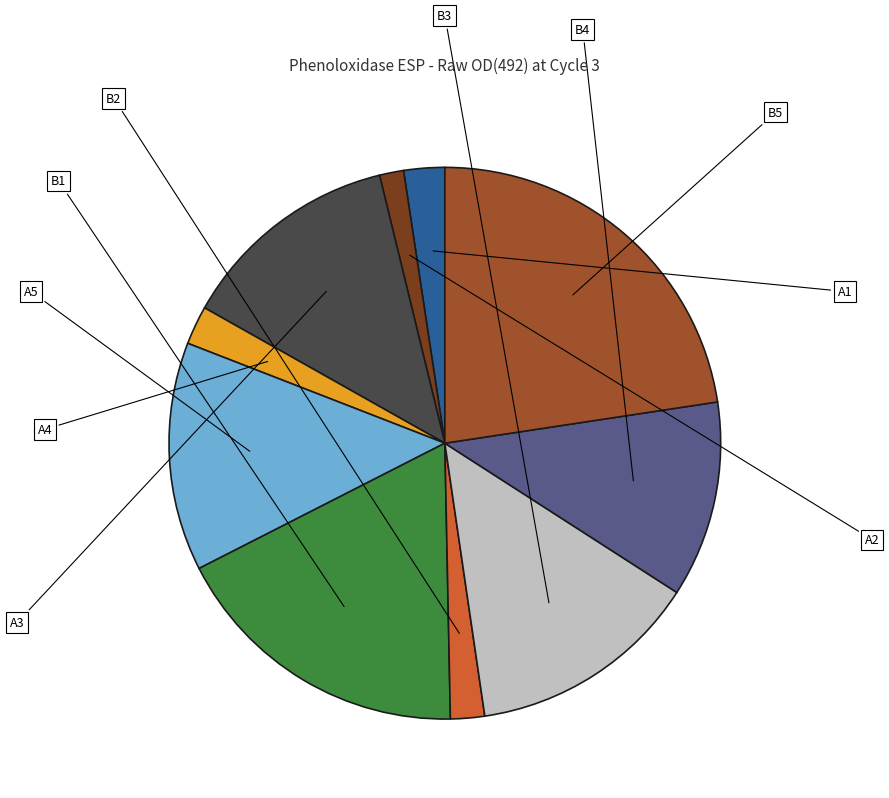

Is there any slice that represents more than half of the pie?

No